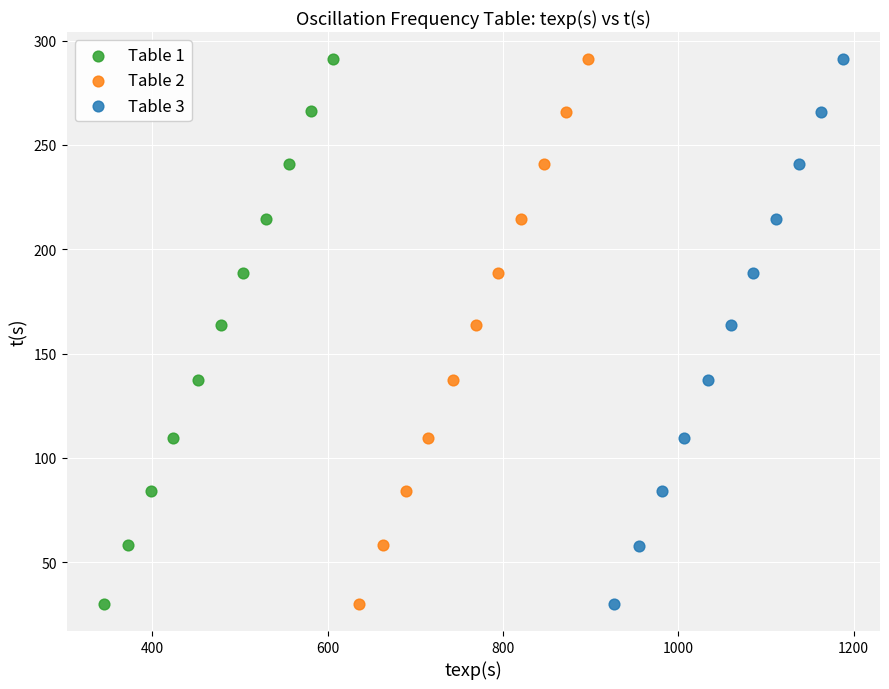

What are all the series names shown in the legend?

Table 1, Table 2, Table 3